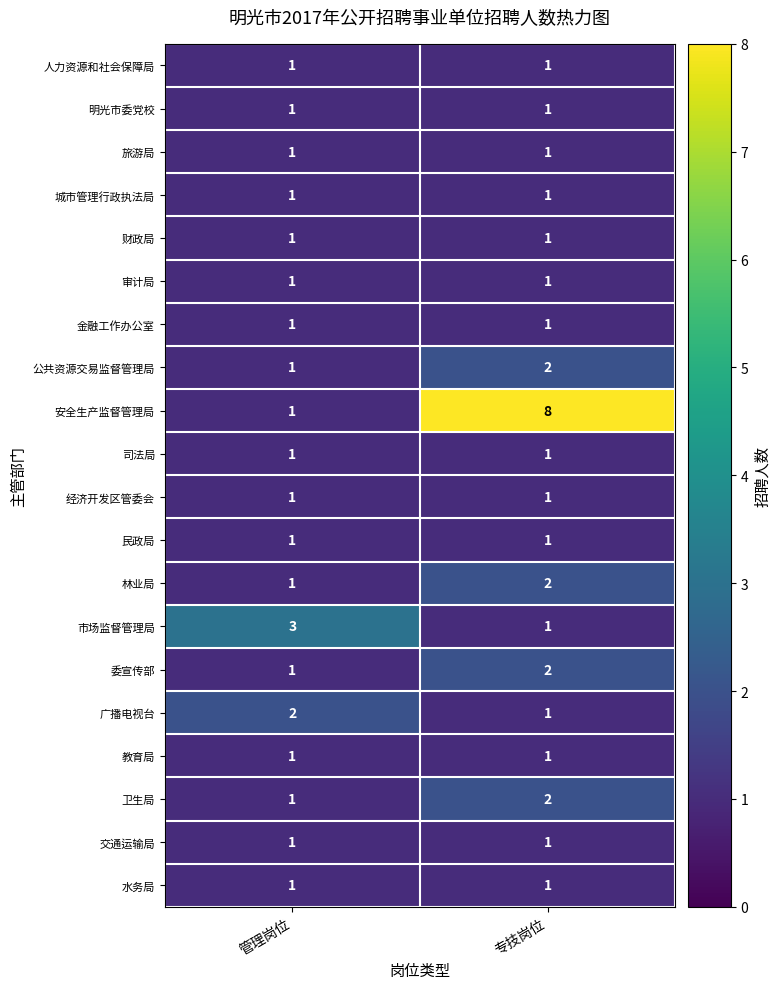

Which series has the widest spread of values?

安全生产监督管理局